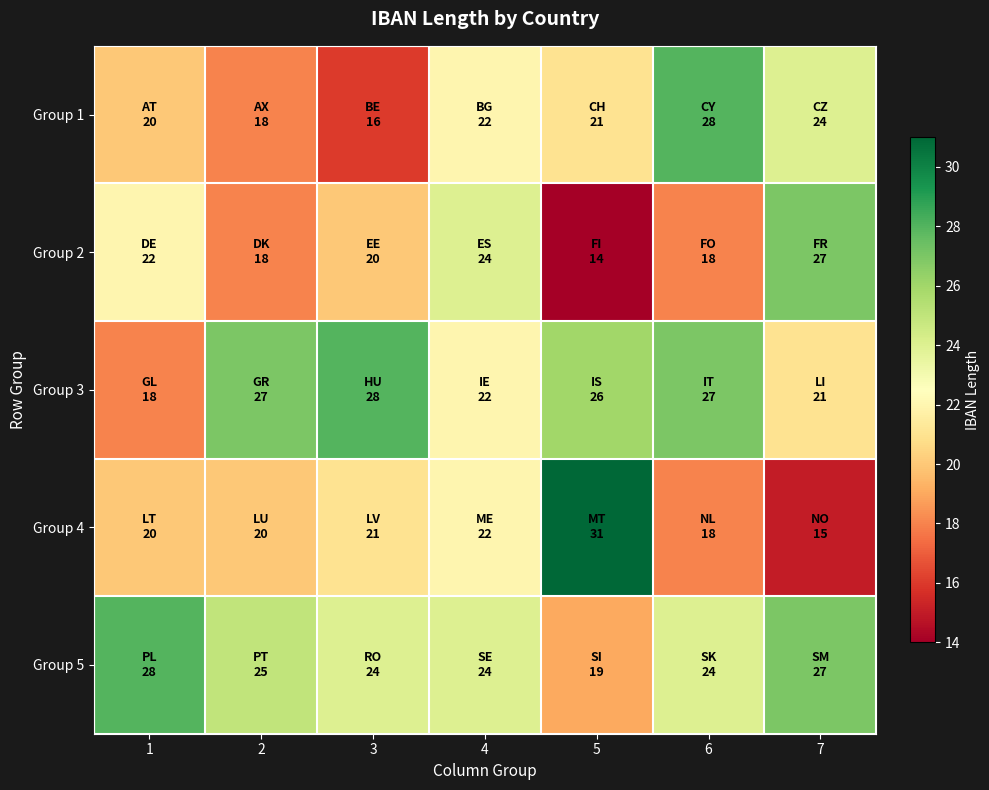

At how many categories does at least one series exceed 16?

7